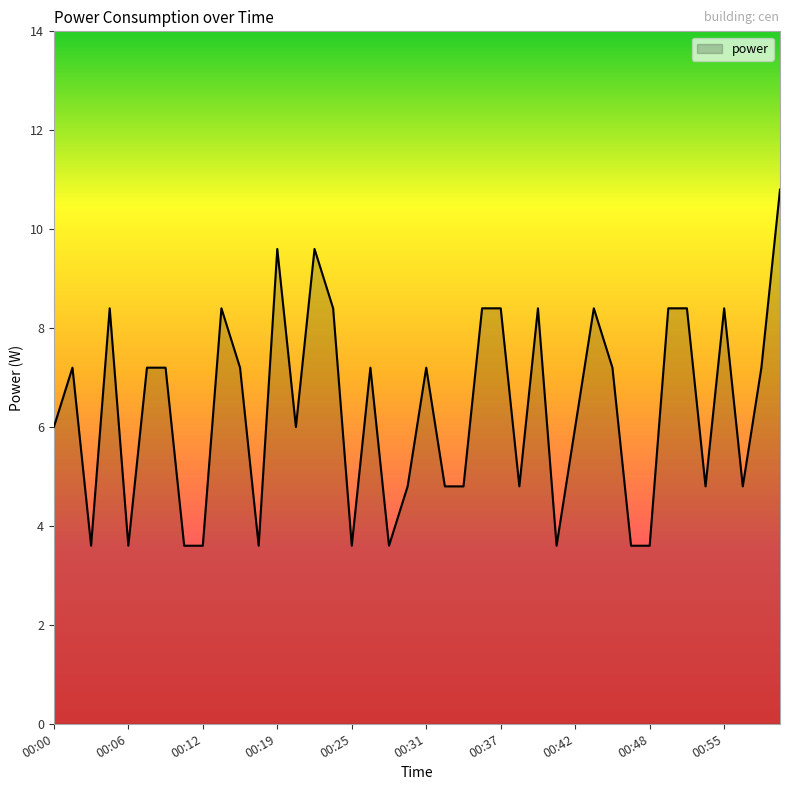

What is the maximum value shown in the chart?

10.8